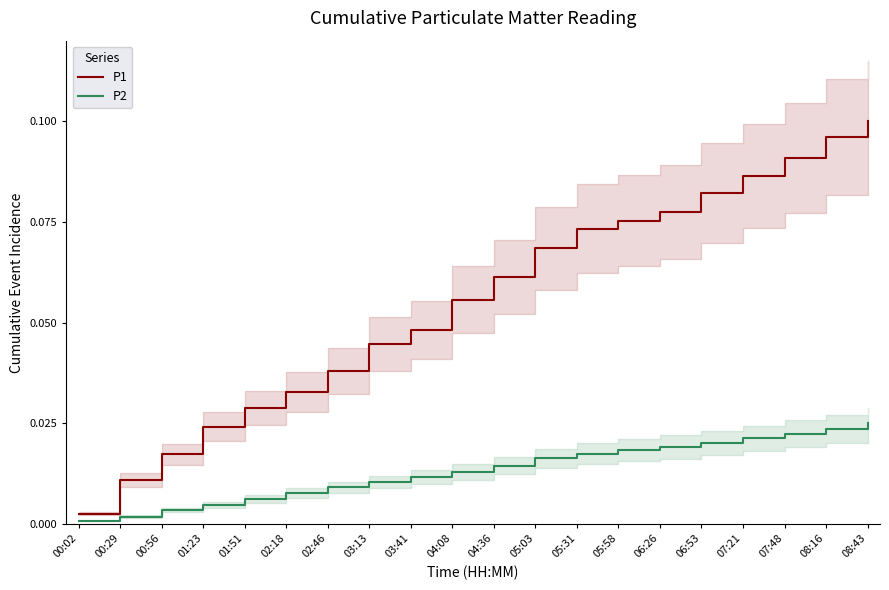

At how many categories does at least one series exceed 0?

20